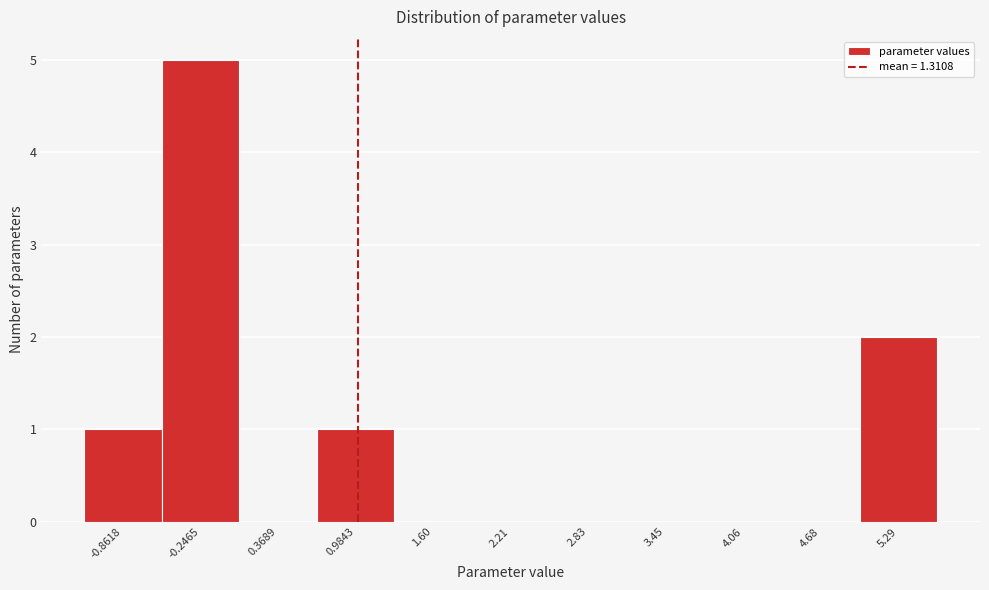

Reading left to right, what are all the values shown in this chart?

-0.8618=1	-0.2465=5	0.3689=0	0.9843=1	1.60=0	2.21=0	2.83=0	3.45=0	4.06=0	4.68=0	5.29=2